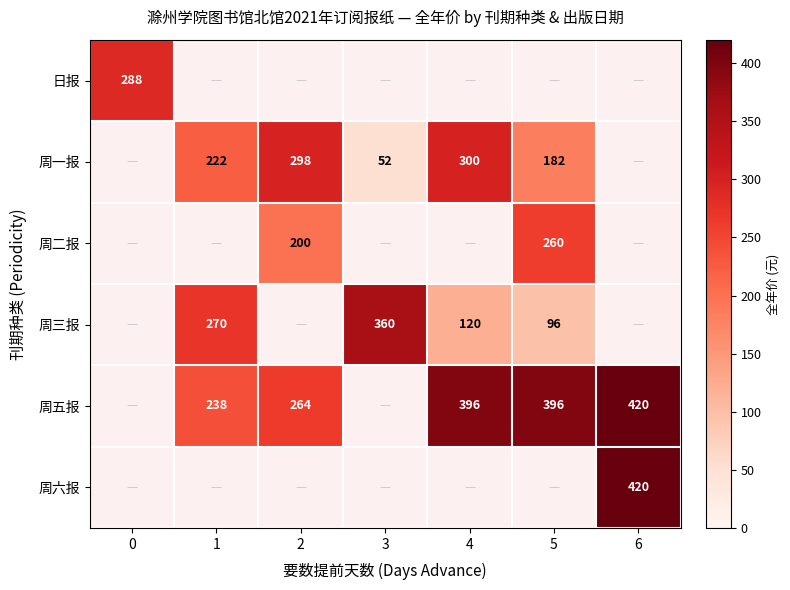

What is the sum of the 周三报 values at 4 and 1?

390